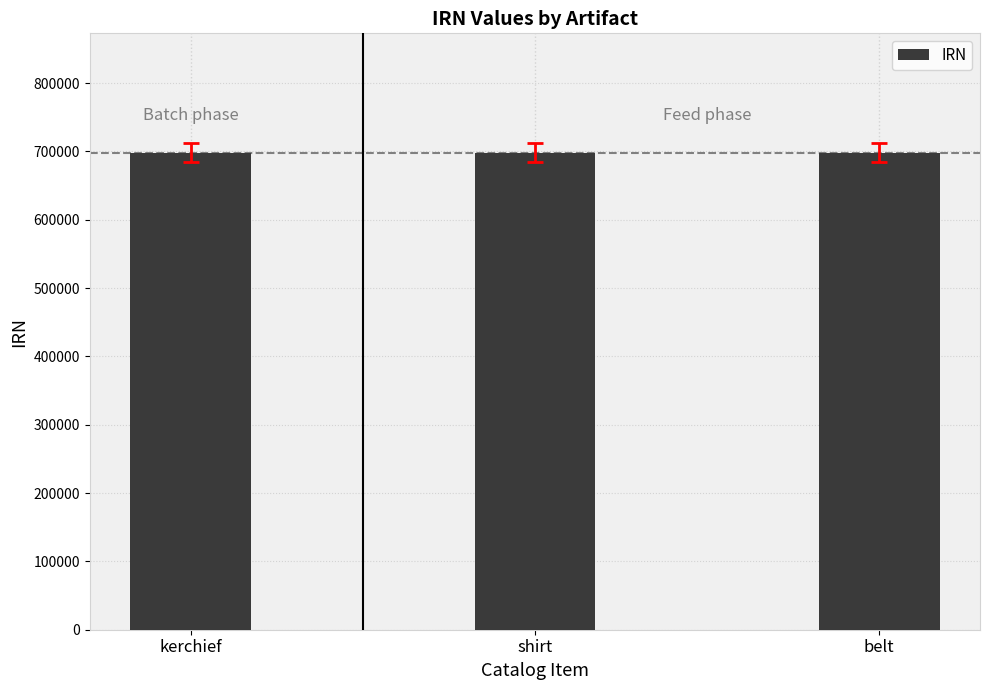

What is the approximate value at shirt?

698303